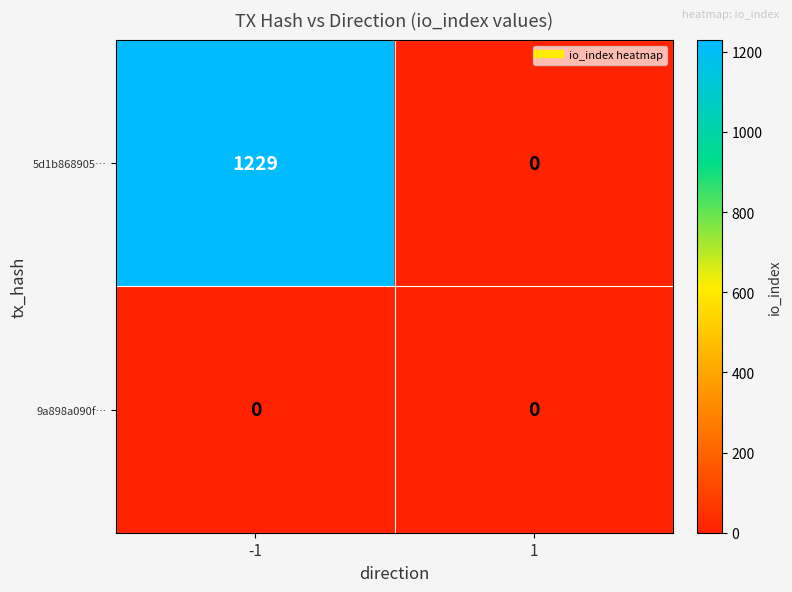

What is the total value across all series at -1?

1229